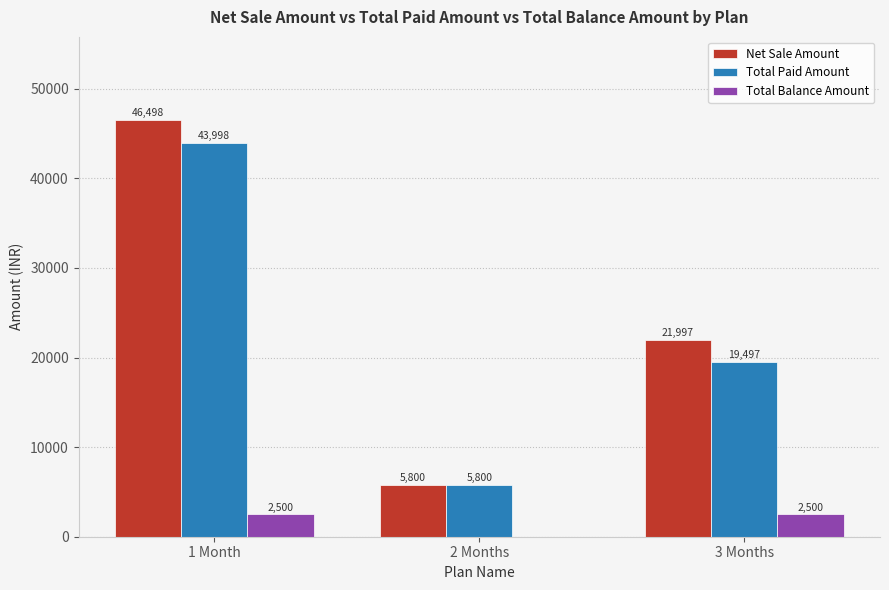

Where is Net Sale Amount nearest to the value 26149?

3 Months